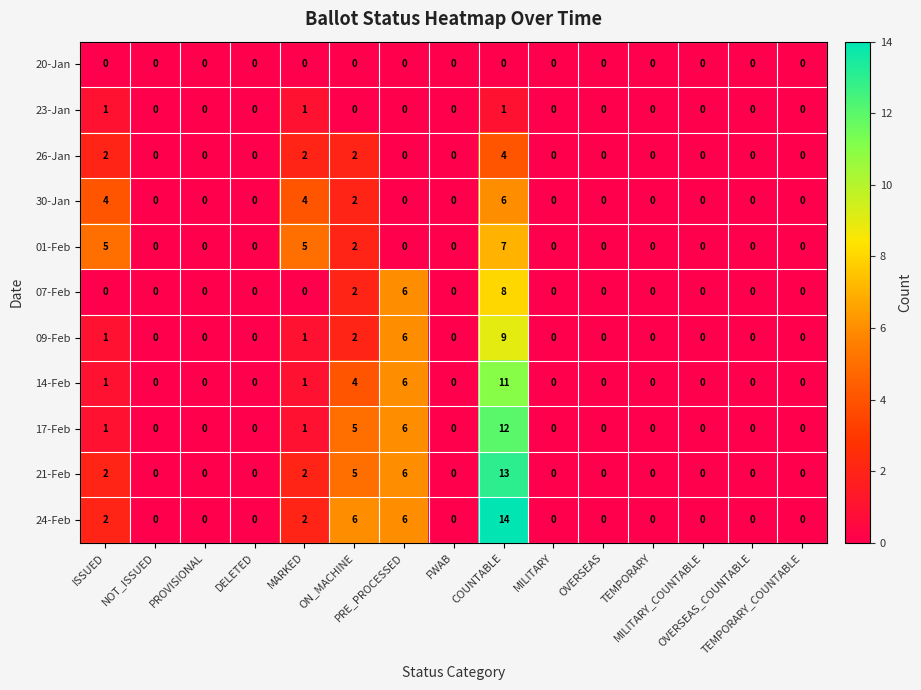

List the series in order of their peak value, lowest first.

20-Jan, 23-Jan, 26-Jan, 30-Jan, 01-Feb, 07-Feb, 09-Feb, 14-Feb, 17-Feb, 21-Feb, 24-Feb